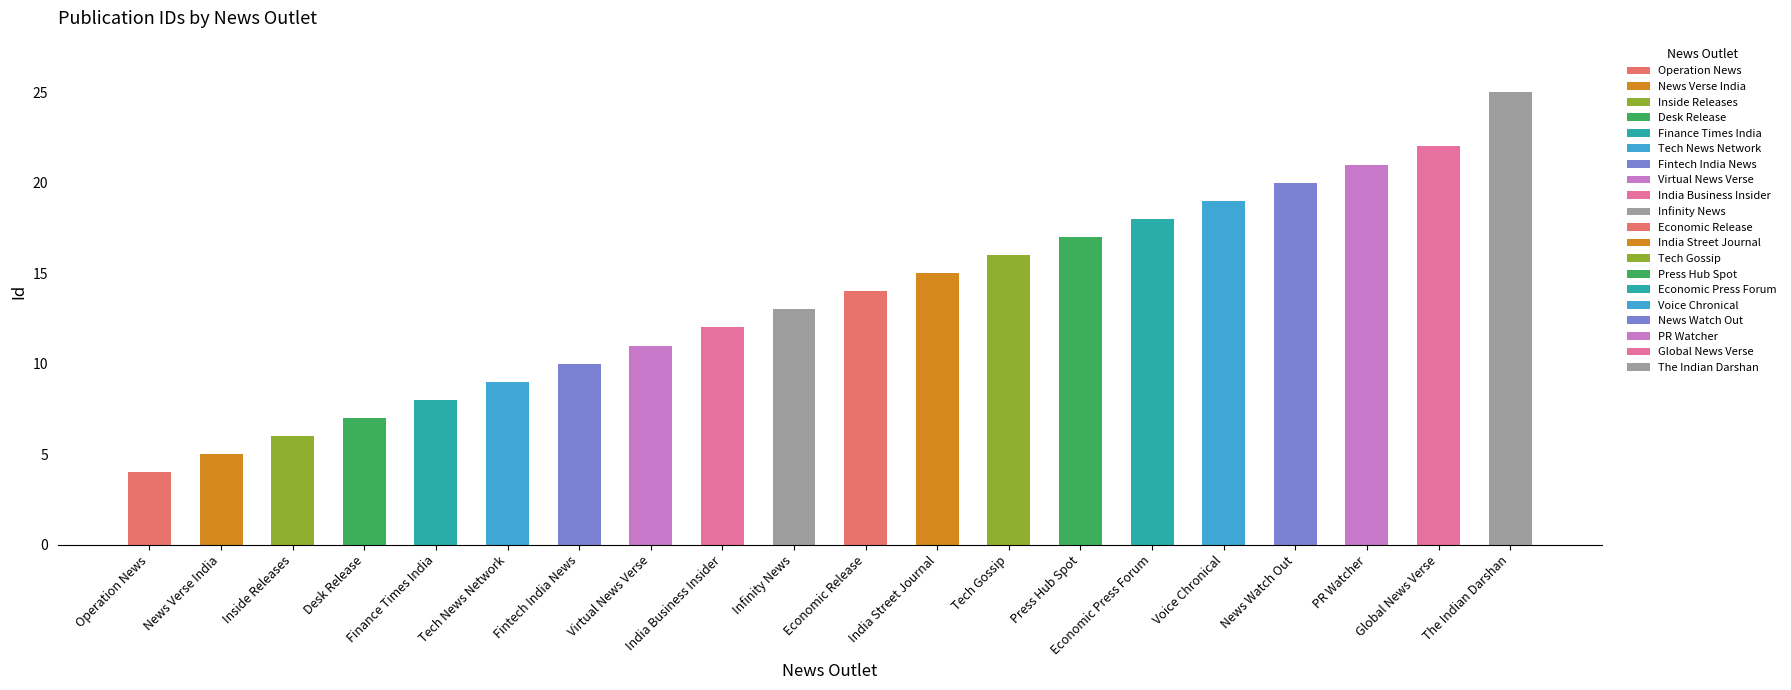

List the labels in order of value, smallest first.

Operation News, News Verse India, Inside Releases, Desk Release, Finance Times India, Tech News Network, Fintech India News, Virtual News Verse, India Business Insider, Infinity News, Economic Release, India Street Journal, Tech Gossip, Press Hub Spot, Economic Press Forum, Voice Chronical, News Watch Out, PR Watcher, Global News Verse, The Indian Darshan